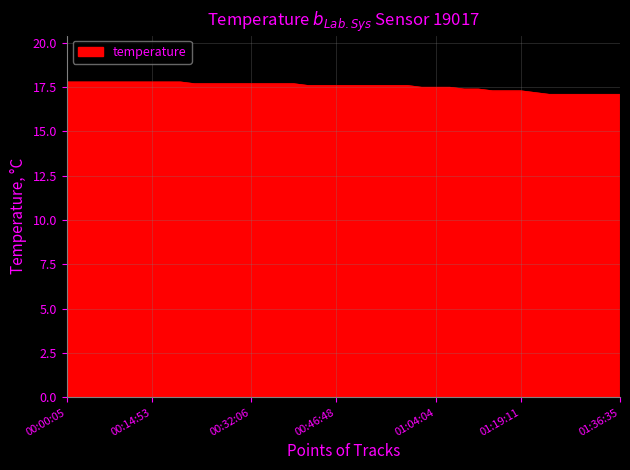

What is the greatest value displayed?

17.8